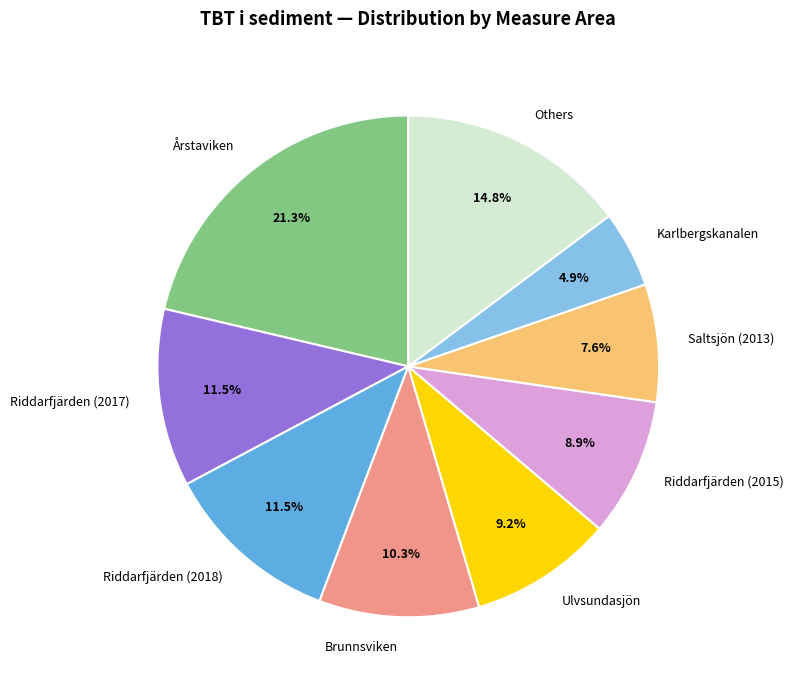

Is there any slice that represents more than half of the pie?

No